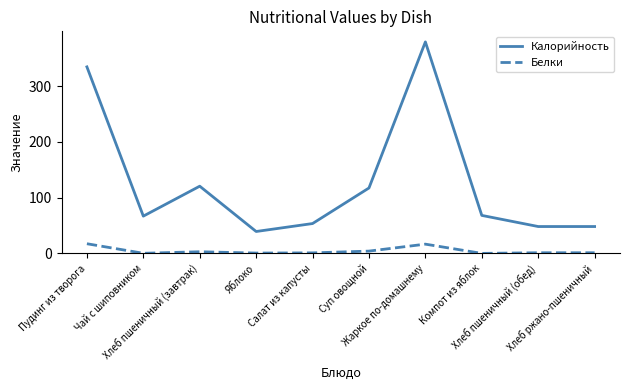

How many categories are shown in the chart?

10